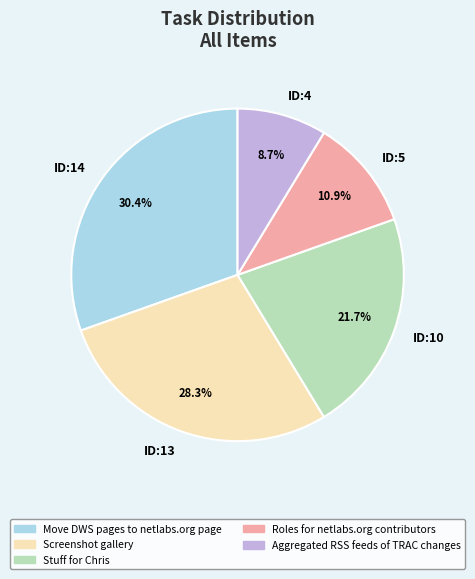

Does any single category account for the majority?

No